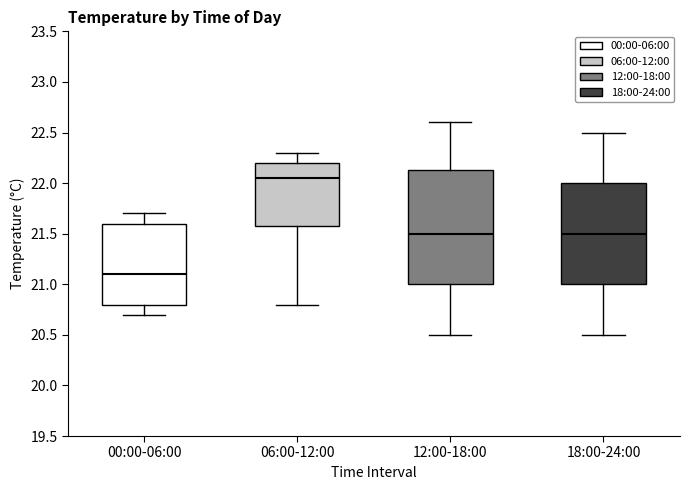

Which box's median line is the lowest?

00:00-06:00